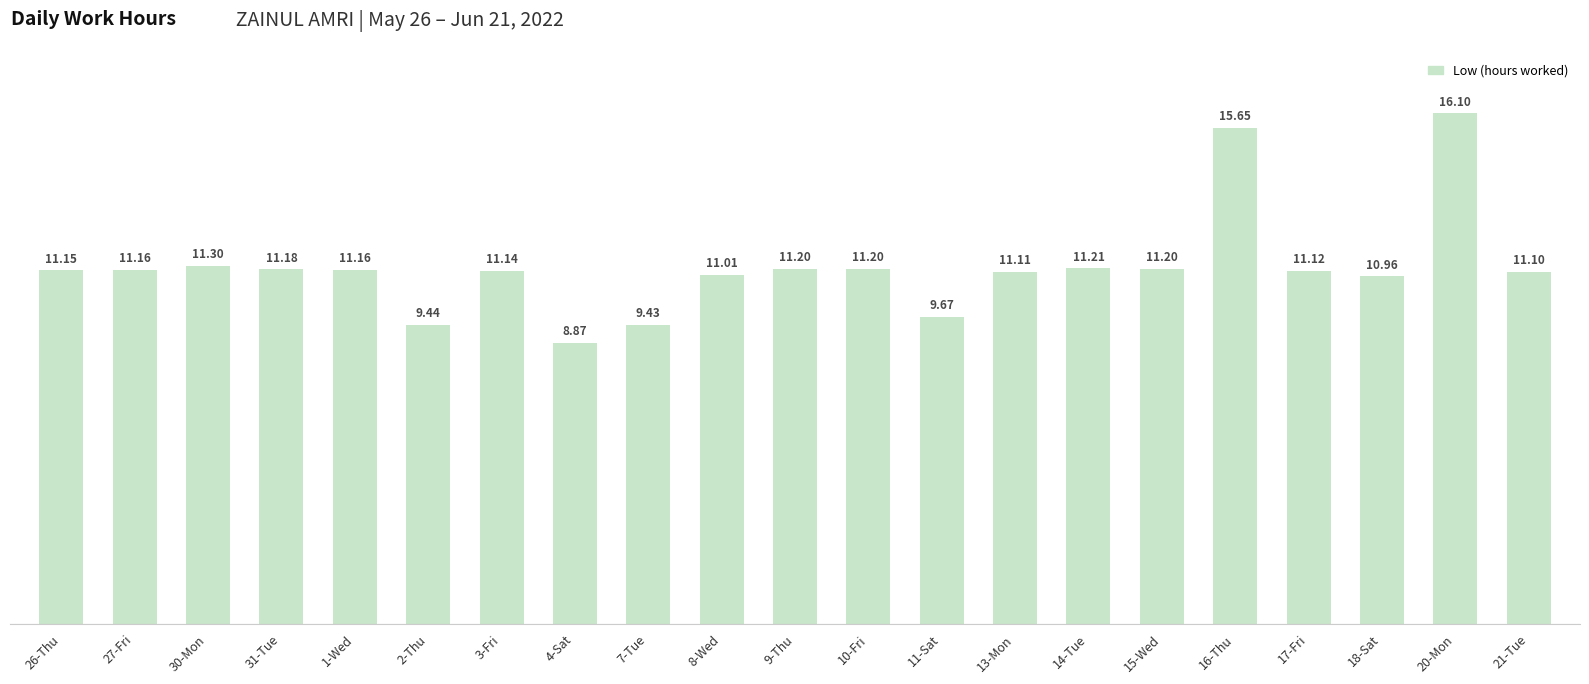

What is the value of the 12th bar from the left?

11.2